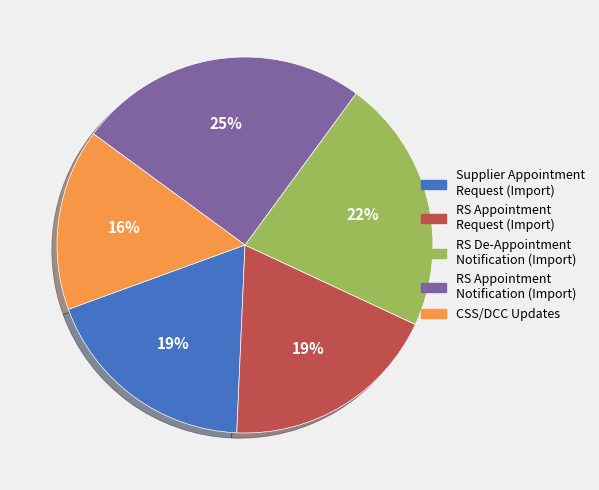

Do CSS/DCC Updates and RS Appointment Notification (Import) together represent more than half of the pie?

No